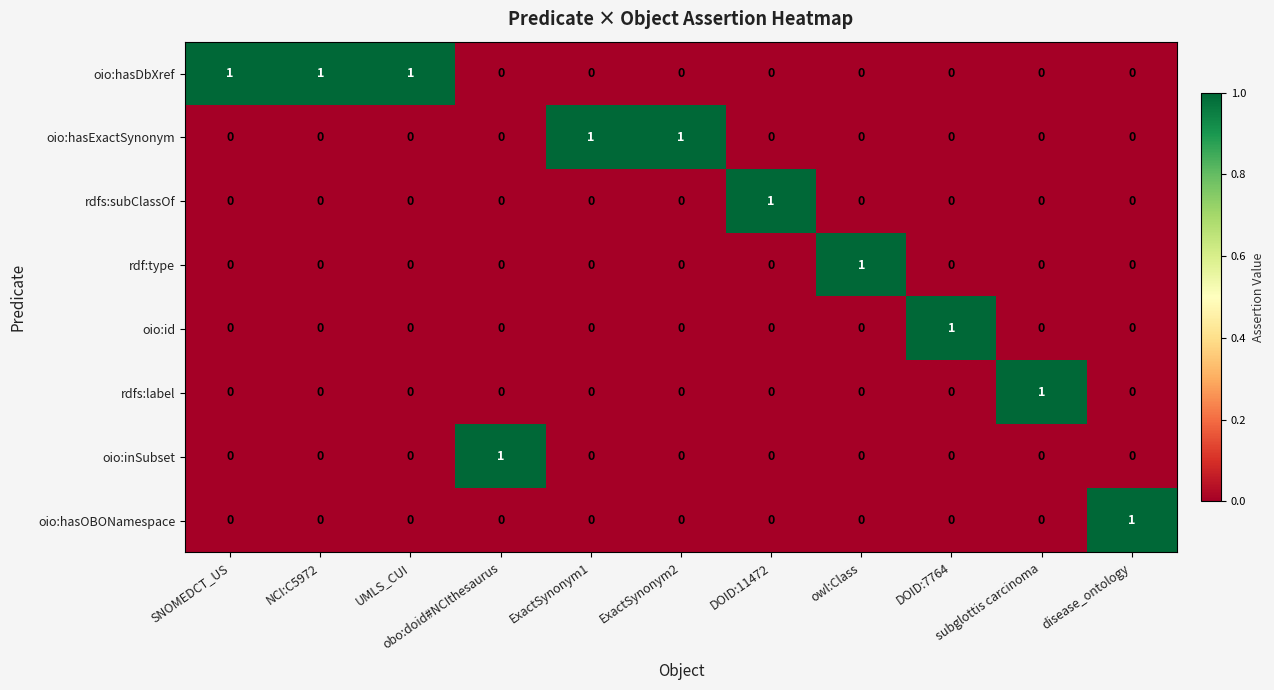

How many oio:inSubset values are between 0 and 1?

11